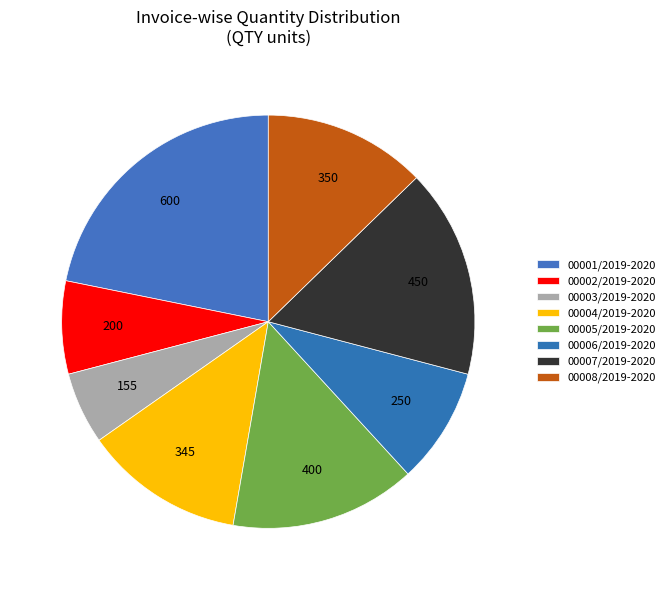

What is the ratio of the value at 00008/2019-2020 to the value at 00003/2019-2020?

2.3